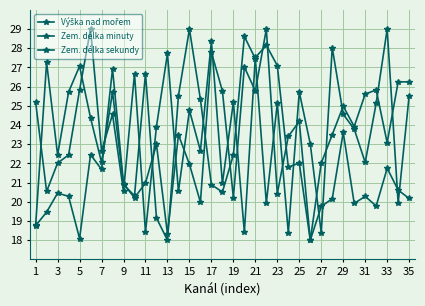

How many categories are shown in the chart?

35